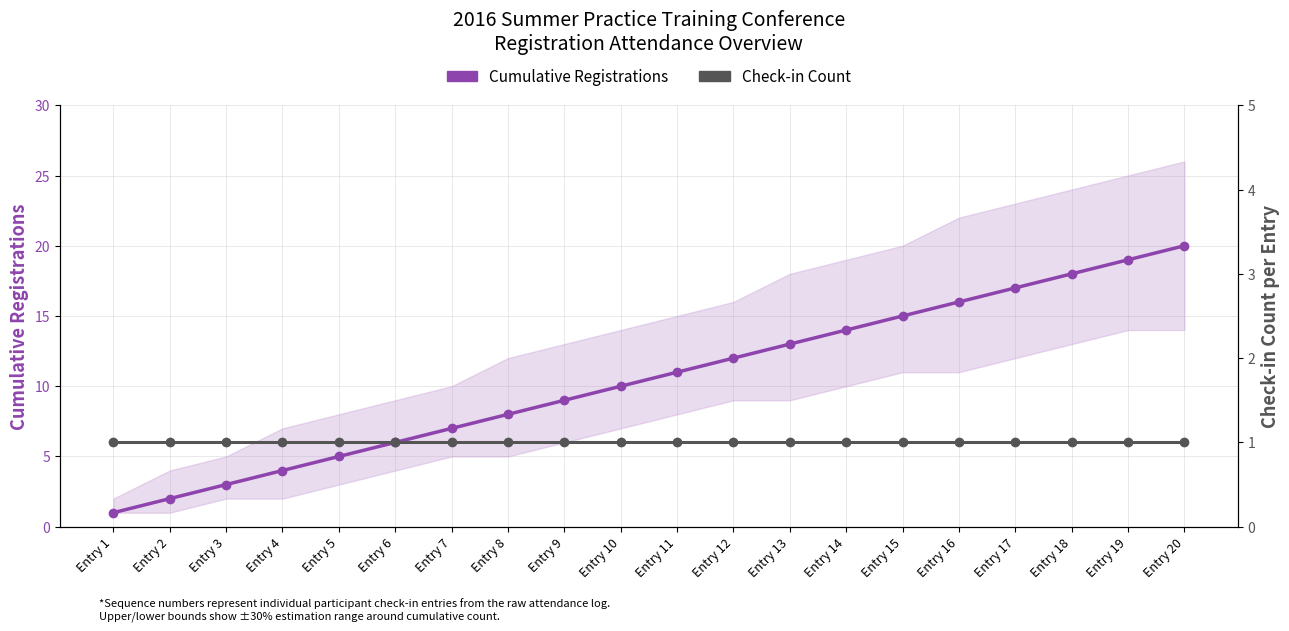

Which category has the lowest value in the Check-in Count series?

Entry 1